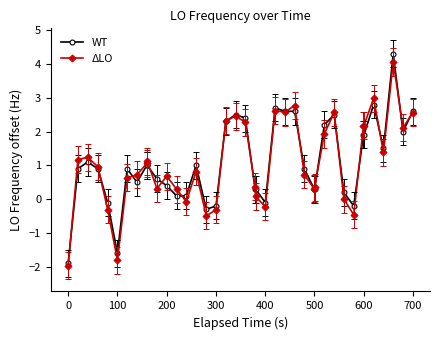

Which series has the largest range (max minus min)?

WT